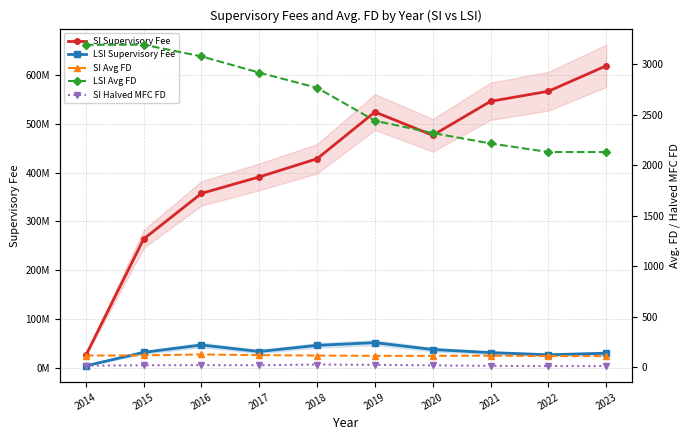

Is this an area chart (filled region under the line)?

No